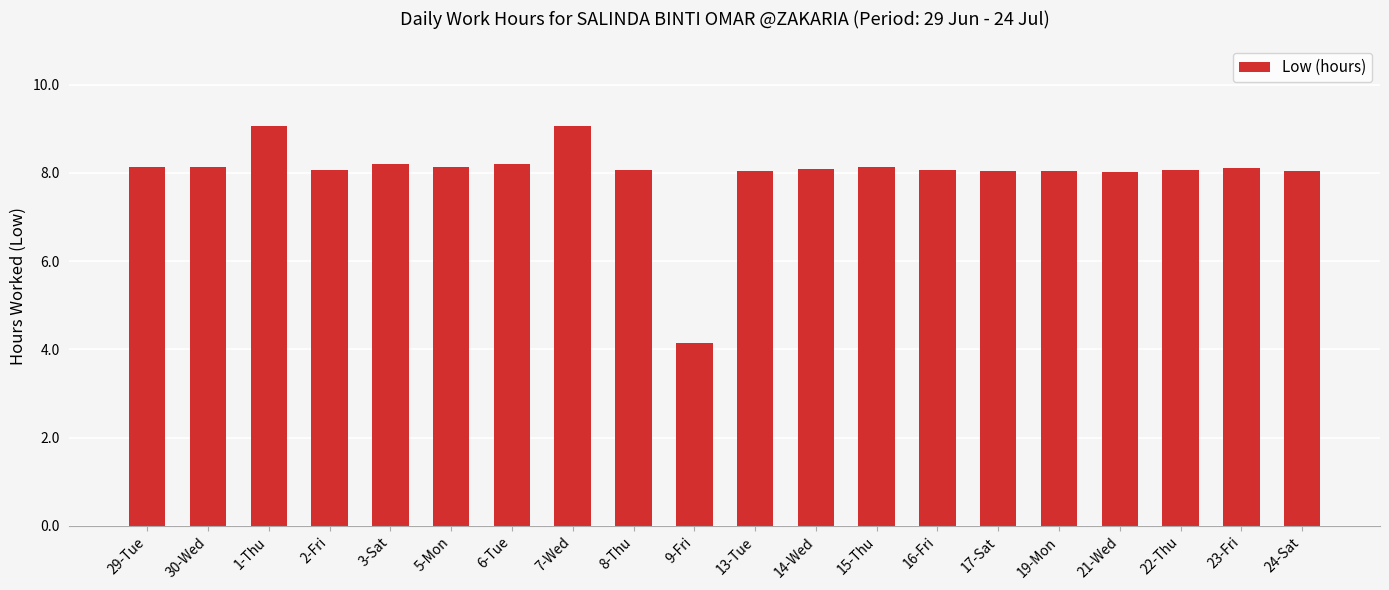

What is the label of the 6th bar from the right?

17-Sat